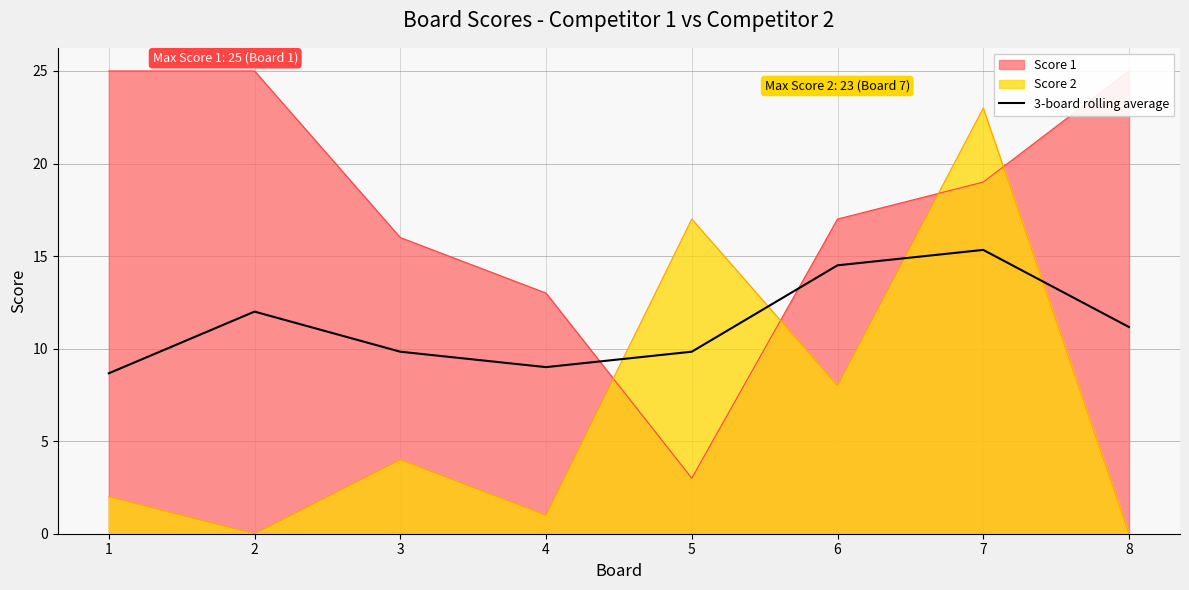

Which category has the highest value across all series?

7